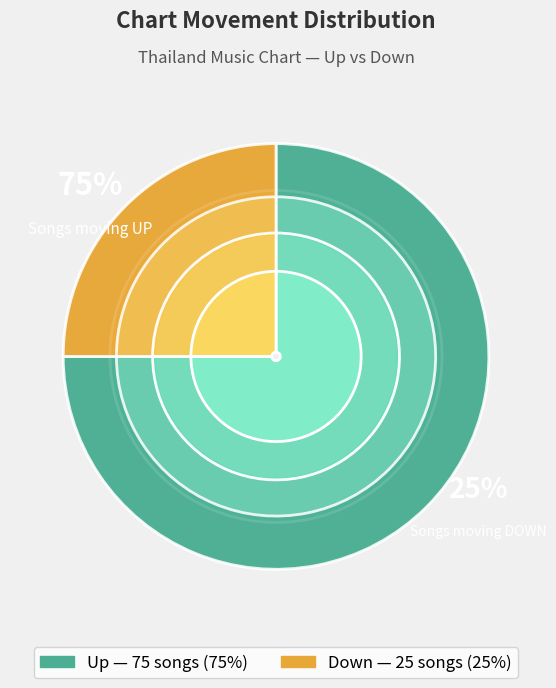

Is it true that up is 85% of the pie?

False